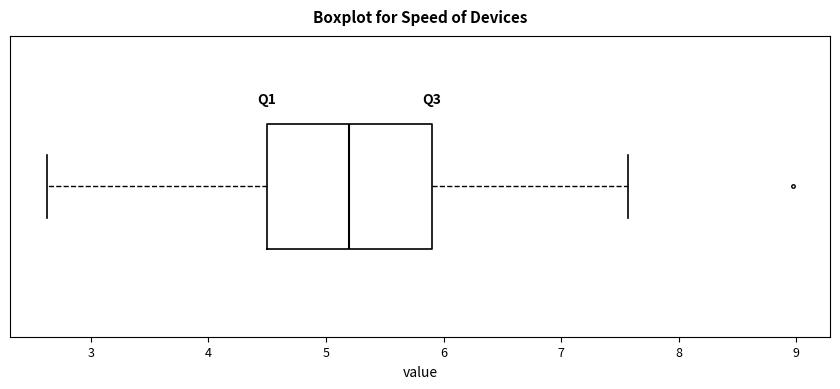

Transcribe this box plot: give where the median line is, the range the box spans, and where the two whiskers end, as read against the x-axis. The values are not printed on the chart, so give them approximately, as read against the axis.

median 5.2, box 4.5 to 5.9, whiskers 2.6 to 7.6